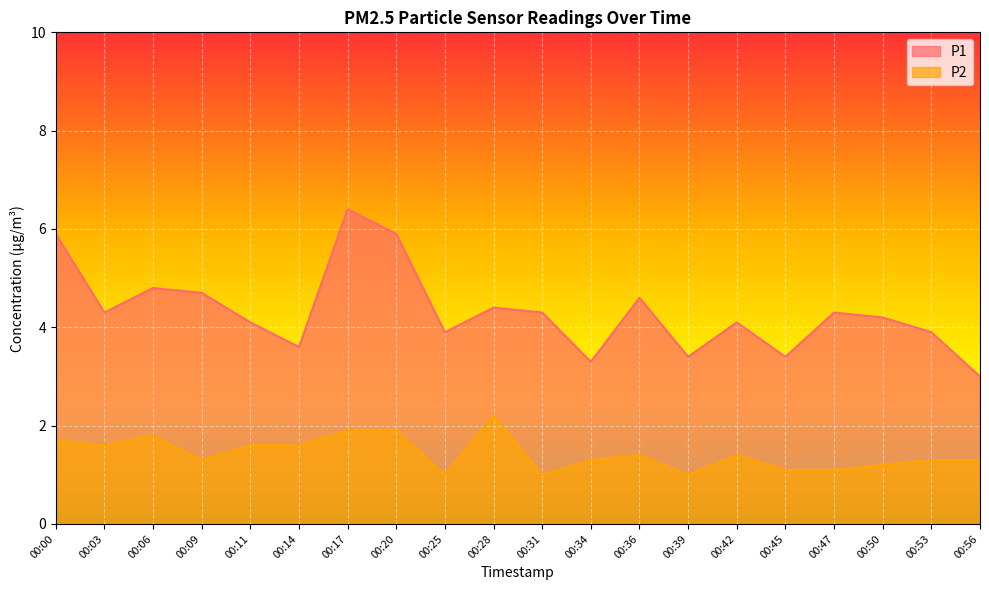

Reading left to right, list all the values displayed in this chart.

P1: 00:00=5.9	00:03=4.3	00:06=4.8	00:09=4.7	00:11=4.1	00:14=3.6	00:17=6.4	00:20=5.9	00:25=3.9	00:28=4.4	00:31=4.3	00:34=3.3	00:36=4.6	00:39=3.4	00:42=4.1	00:45=3.4	00:47=4.3	00:50=4.2	00:53=3.9	00:56=3.0
P2: 00:00=1.7	00:03=1.6	00:06=1.8	00:09=1.3	00:11=1.6	00:14=1.6	00:17=1.9	00:20=1.9	00:25=1.0	00:28=2.2	00:31=1.0	00:34=1.3	00:36=1.4	00:39=1.0	00:42=1.4	00:45=1.1	00:47=1.1	00:50=1.2	00:53=1.3	00:56=1.3